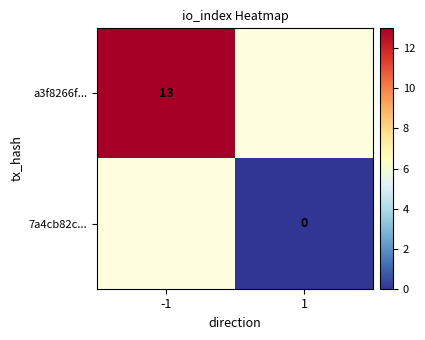

Is it true that a3f8266f... equals 13 at -1?

True